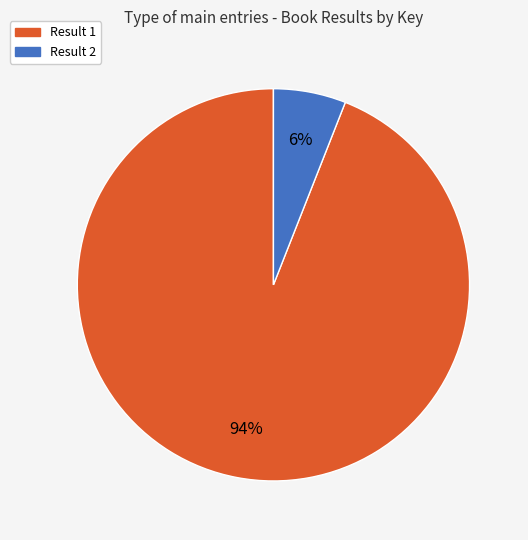

Does any single category account for the majority?

Yes